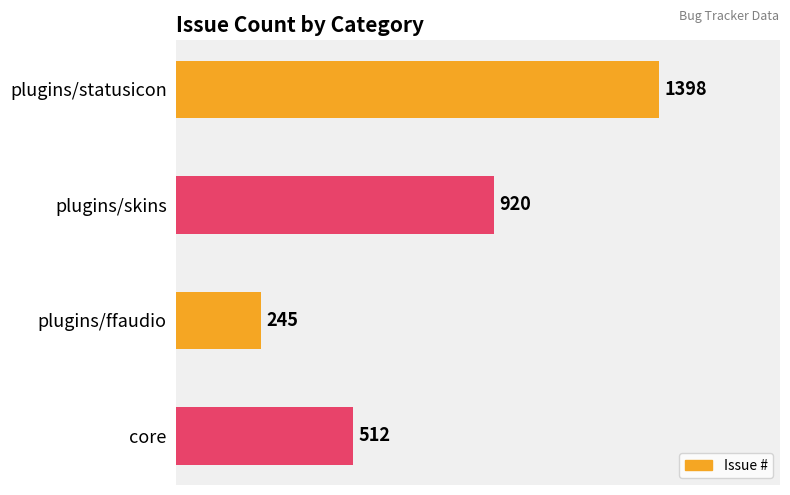

The chart shows a value of 494 at plugins/skins. True or false?

False